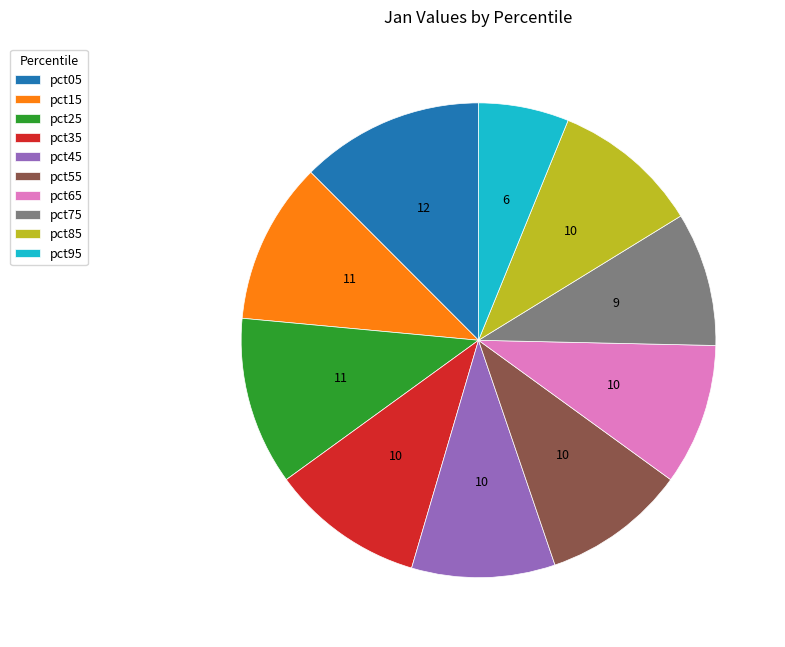

Is it true that pct55 is 18% of the pie?

False